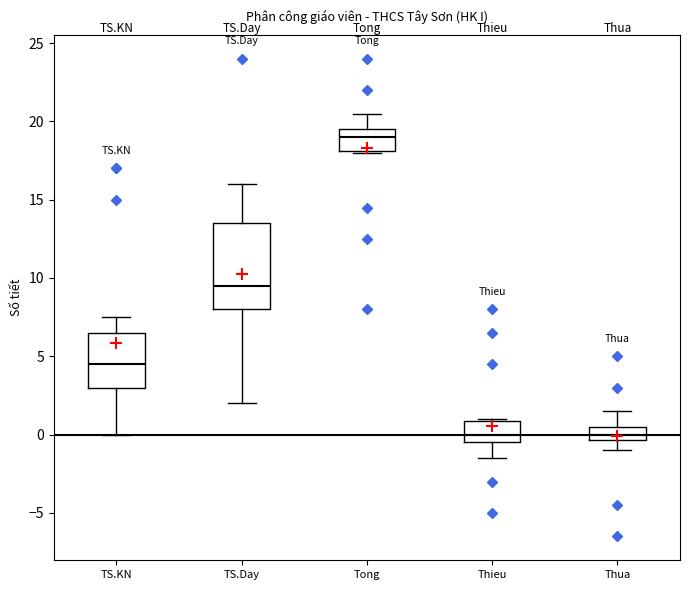

Where does the median line of the box for Thieu sit on the y-axis? The values are not printed on the chart, so give them approximately, as read against the axis.

0.0